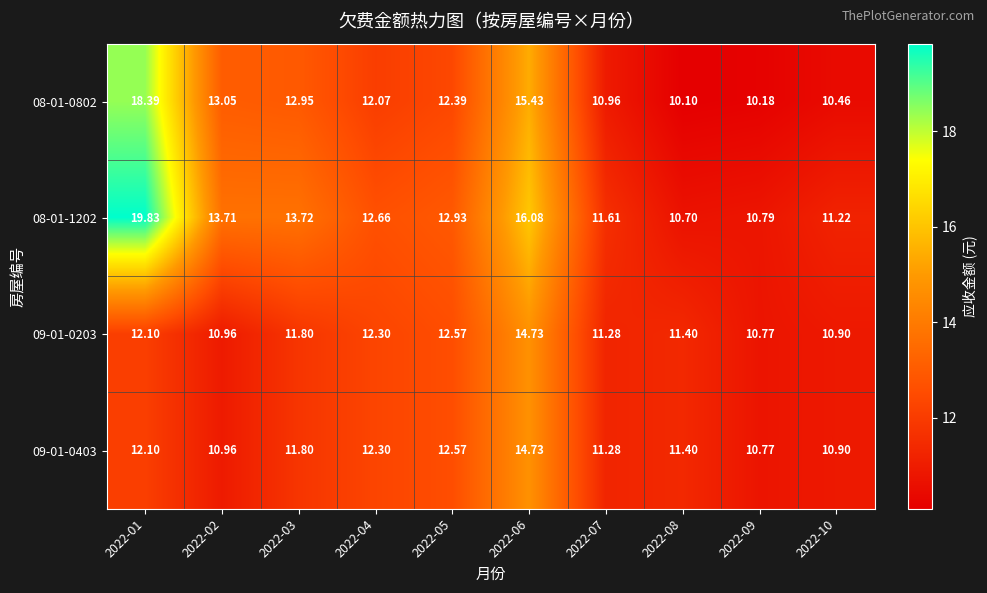

Which series has the largest total across all categories?

08-01-1202